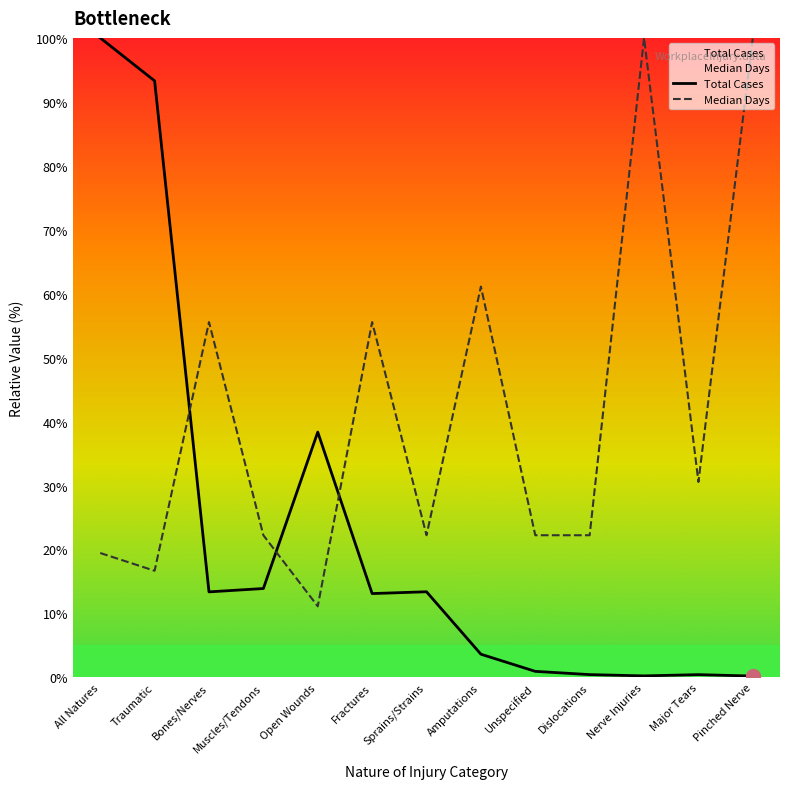

Where do Median Days and Total Cases first cross each other?

Traumatic and Bones/Nerves